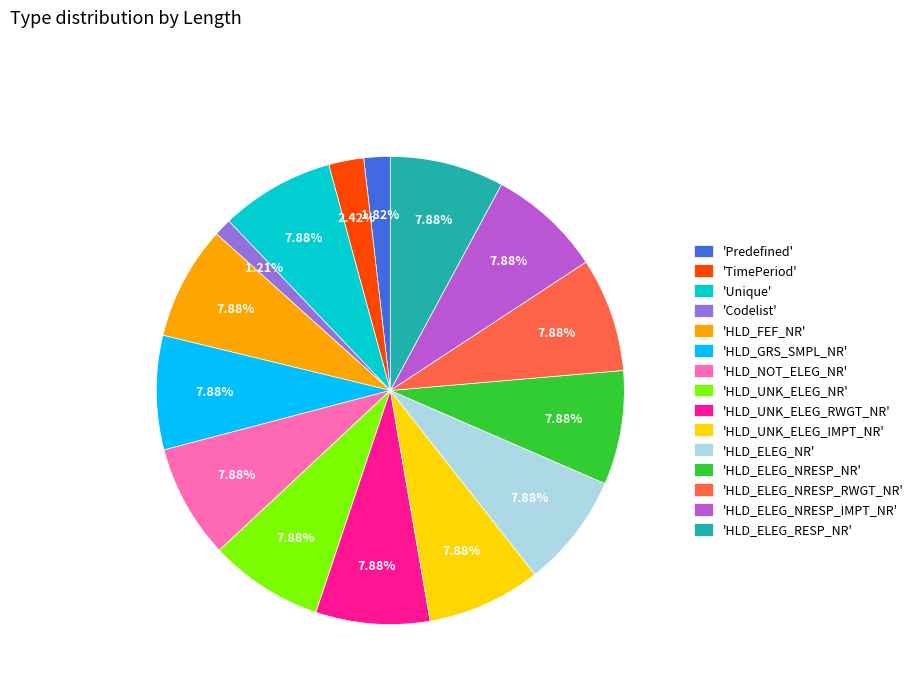

What is the ratio of the value at 'HLD_ELEG_NRESP_RWGT_NR' to the value at 'HLD_FEF_NR'?

1.0